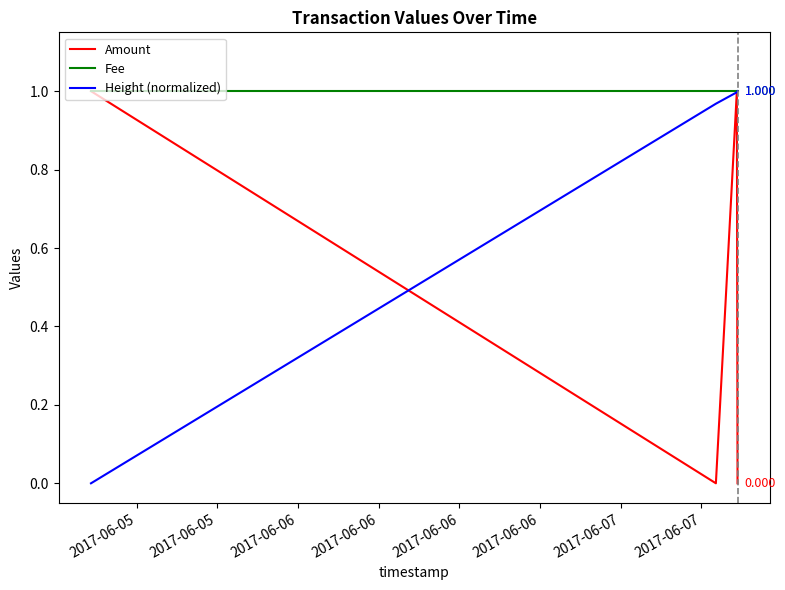

Which series has the largest total across all categories?

Fee